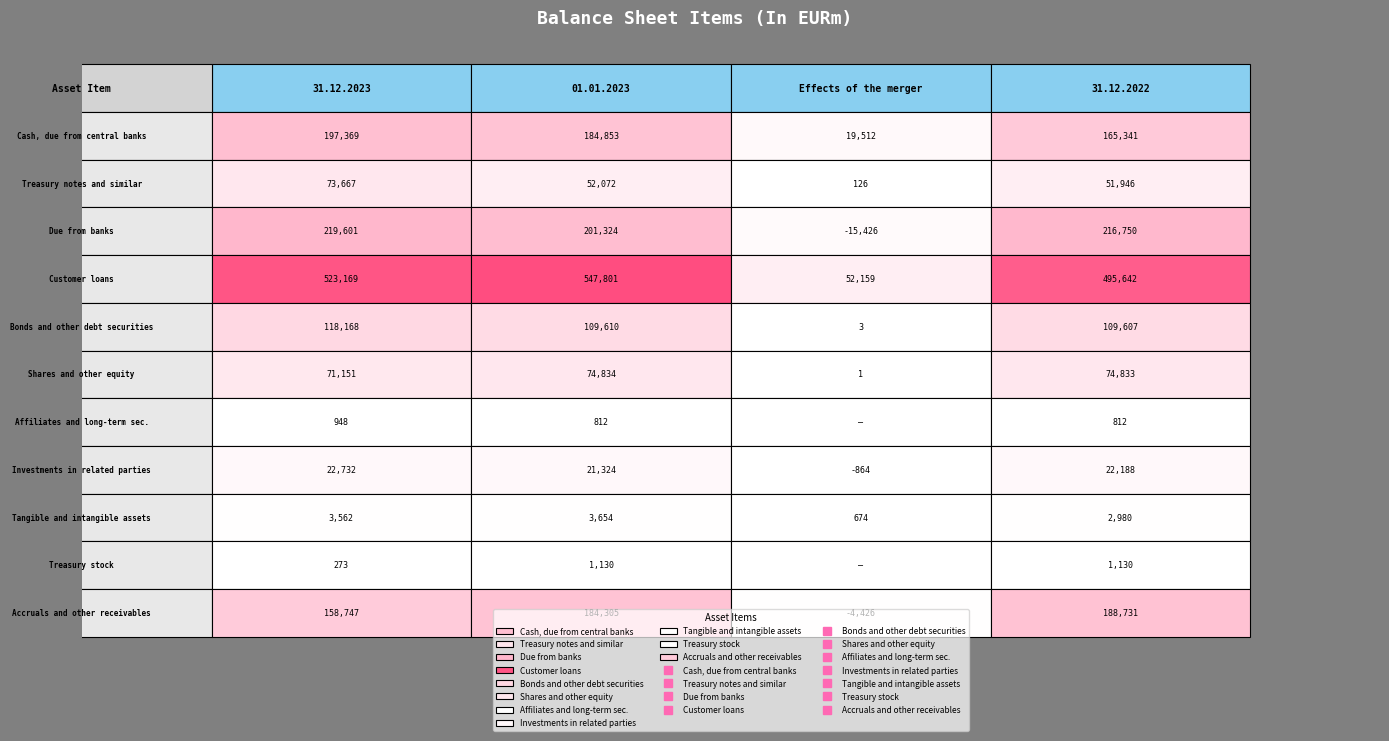

How many distinct data groups are displayed?

11